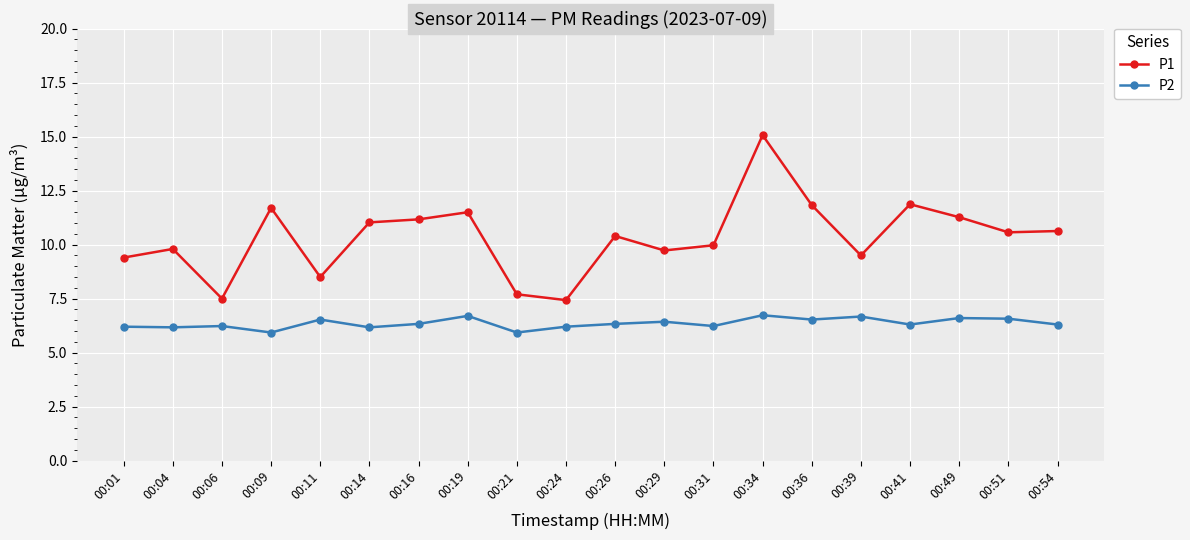

True or false: P2 and P1 cross at least once.

False